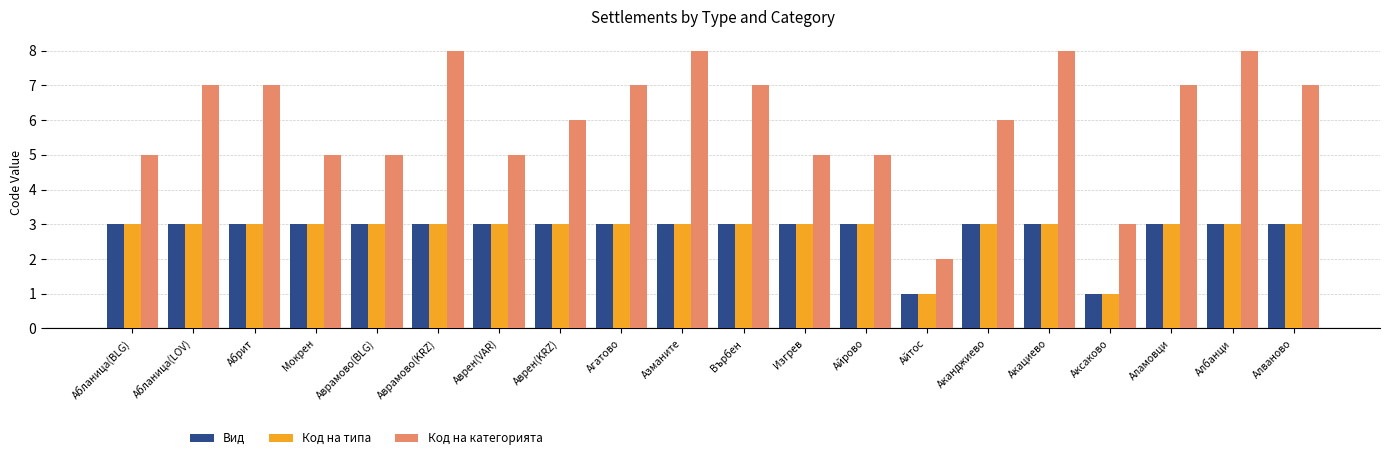

Reading left to right, what are all the values shown in this chart?

Вид: 3	3	3	3	3	3	3	3	3	3	3	3	3	1	3	3	1	3	3	3
Код на типа: 3	3	3	3	3	3	3	3	3	3	3	3	3	1	3	3	1	3	3	3
Код на категорията: 5	7	7	5	5	8	5	6	7	8	7	5	5	2	6	8	3	7	8	7